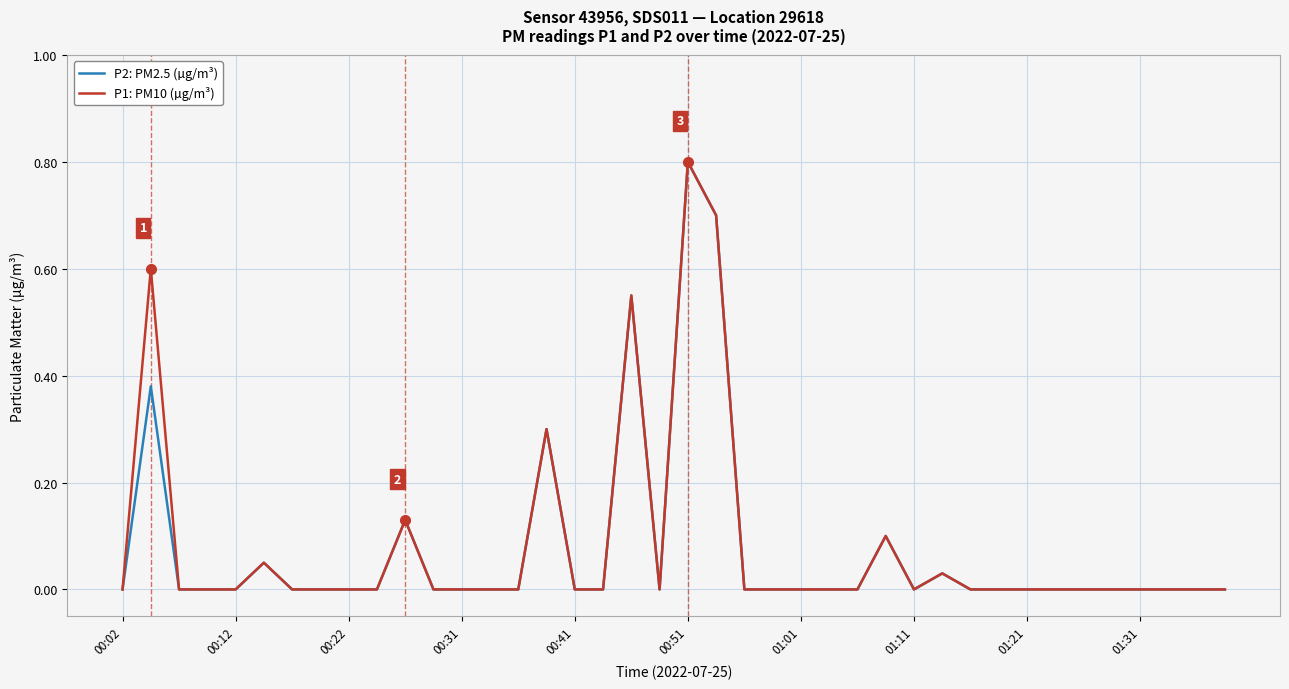

What is the maximum value for P1: PM10 (µg/m³)?

0.8